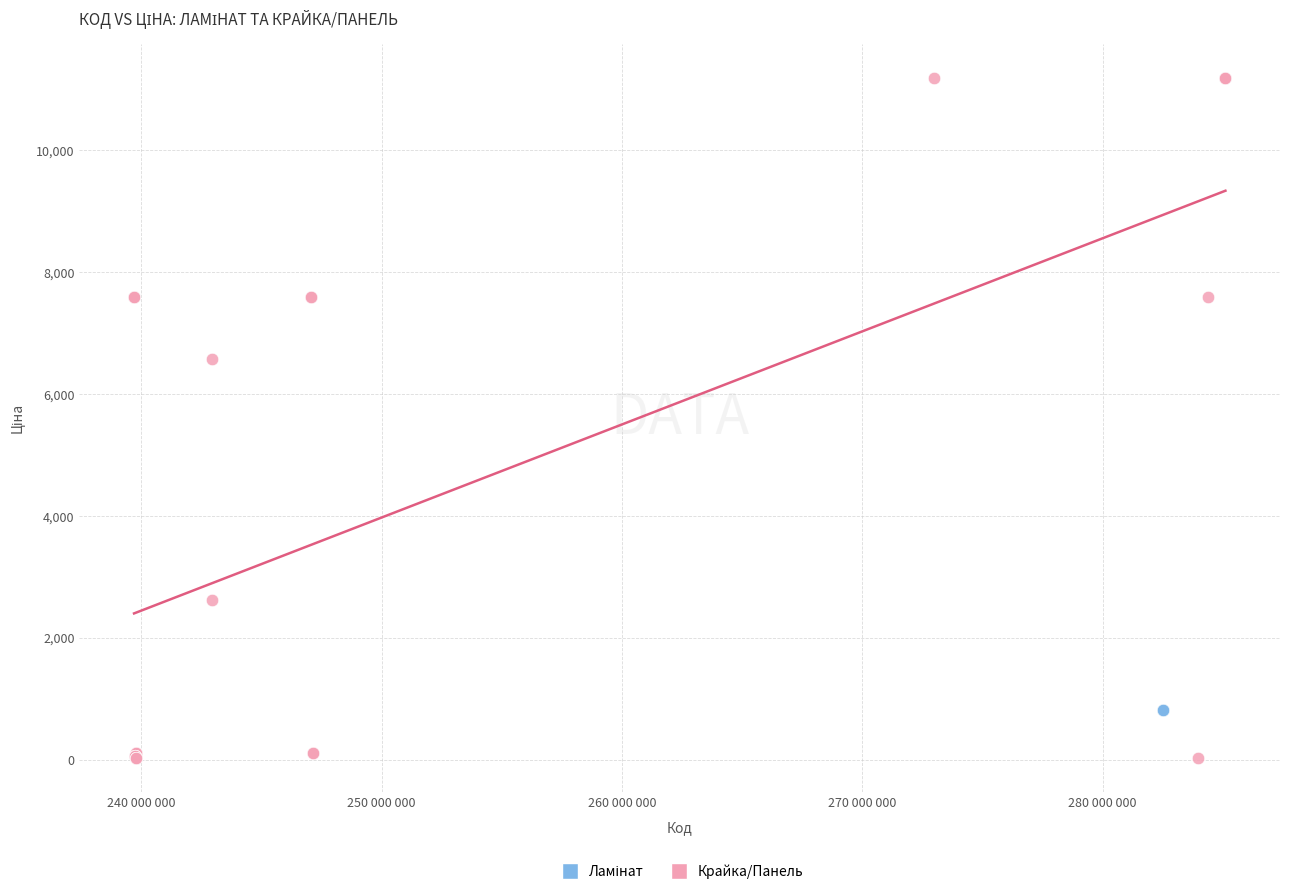

Which series reaches the minimum Y coordinate?

Крайка/Панель